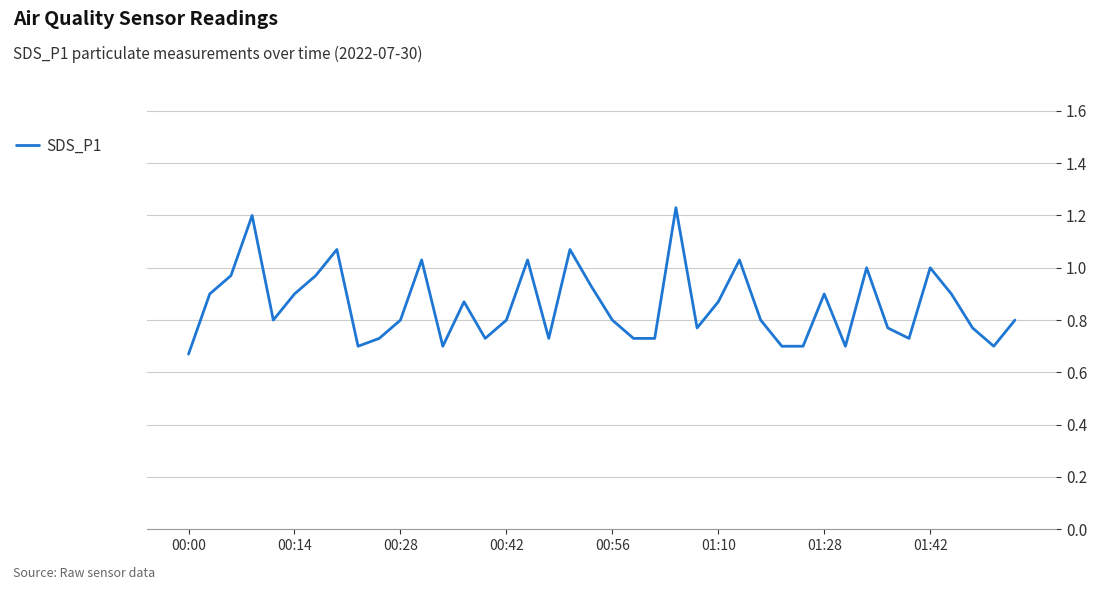

Does the chart have visible grid lines?

Yes